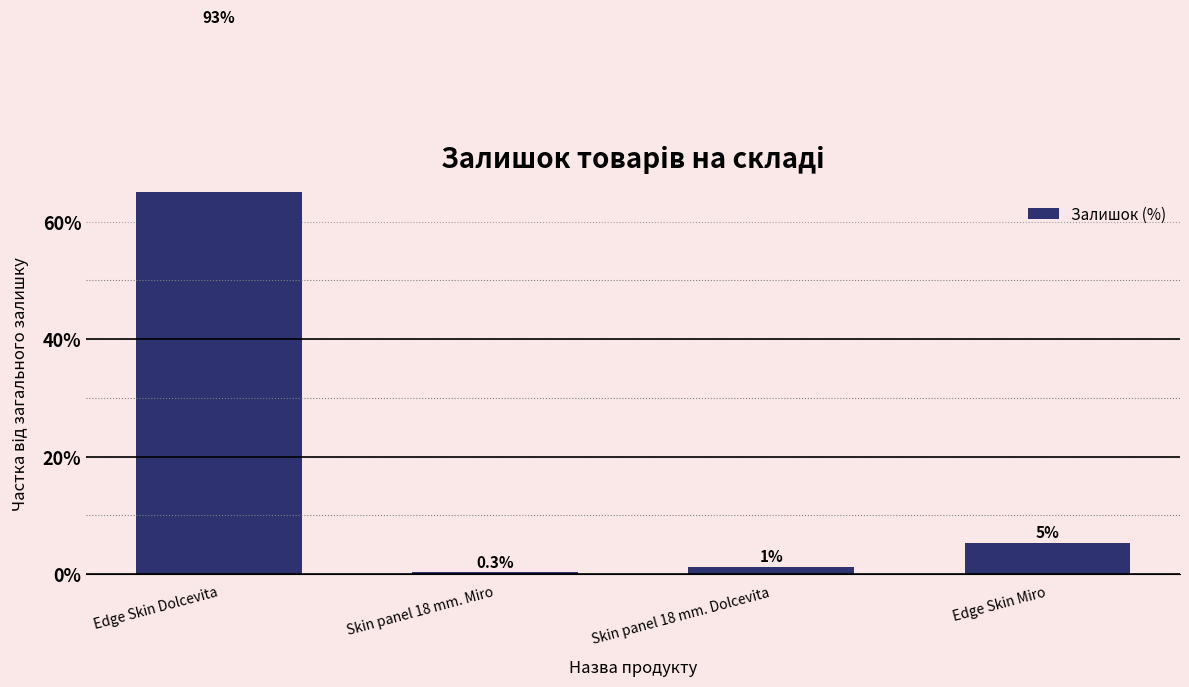

Are the bars horizontal?

No